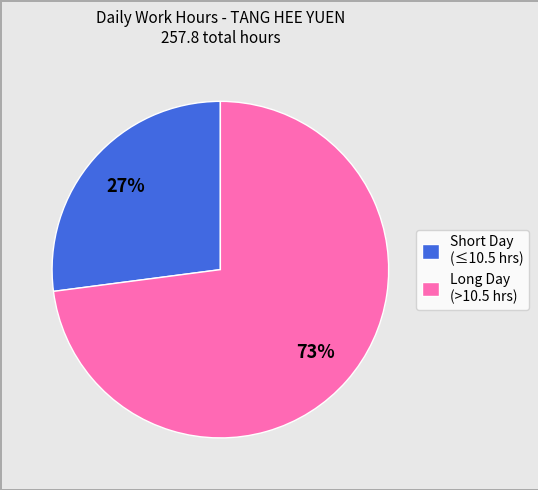

Does any single category account for the majority?

Yes